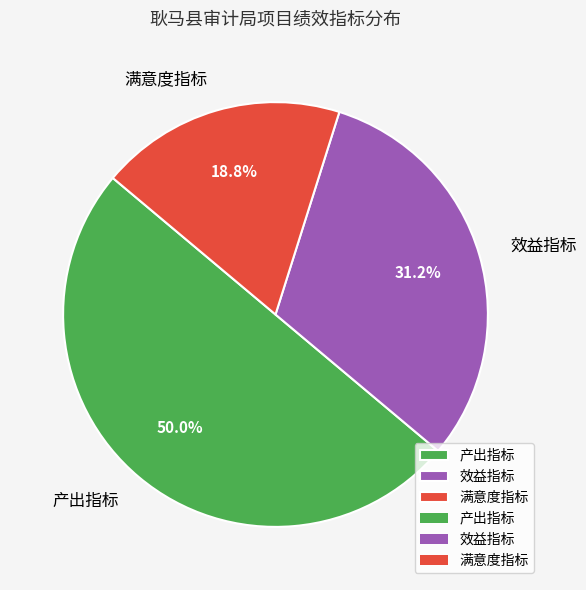

Is it true that 效益指标 is 37% of the pie?

False